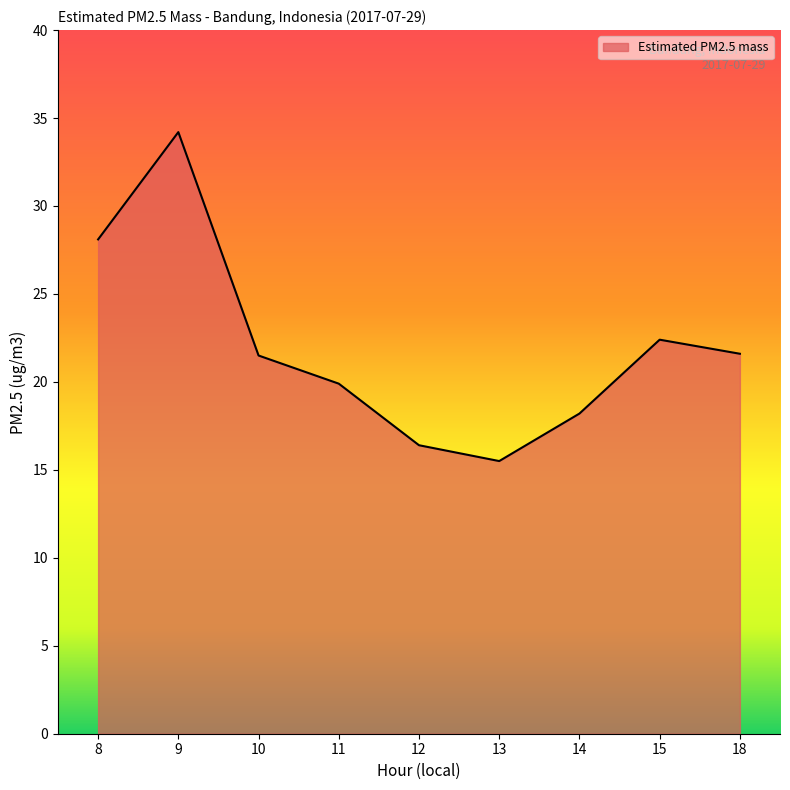

What value does the data have at 10?

21.5